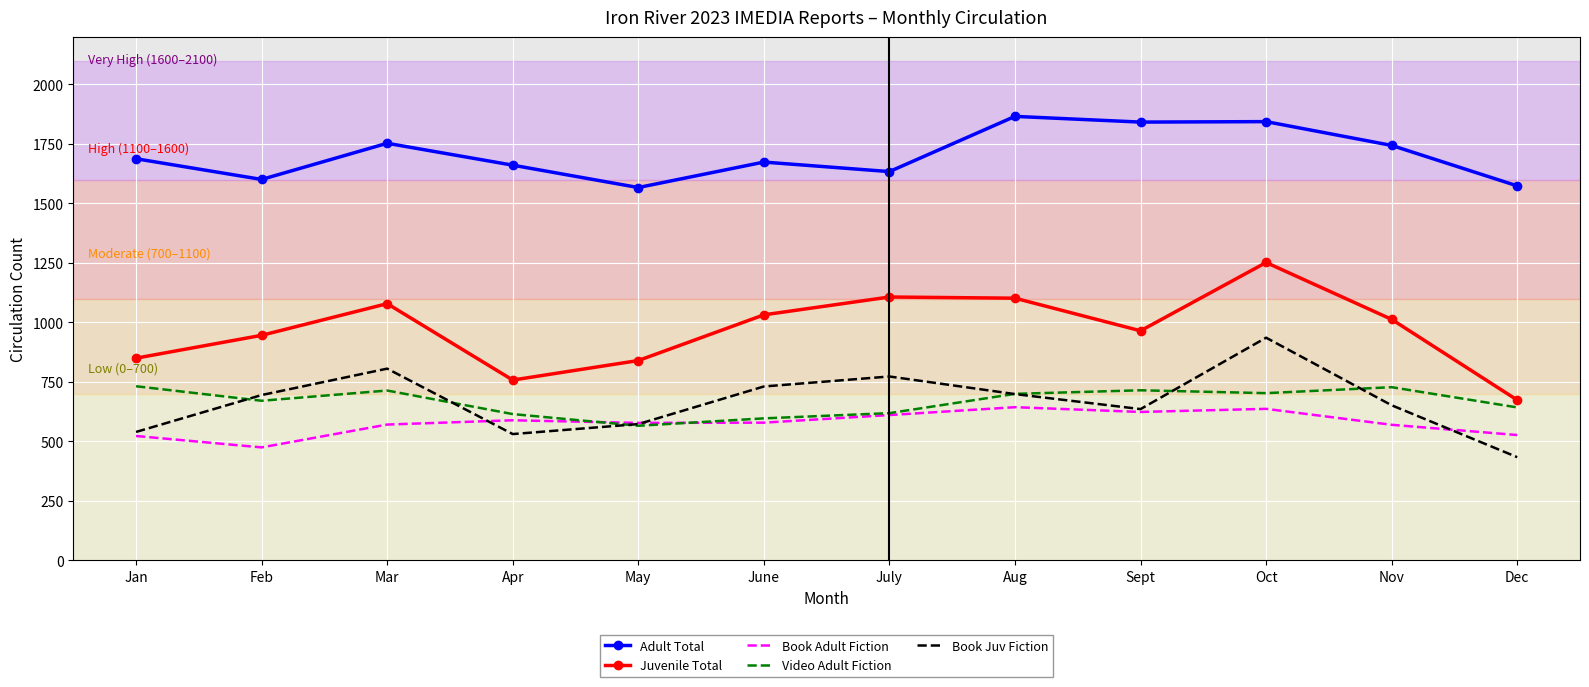

Which series has the largest range (max minus min)?

Juvenile Total